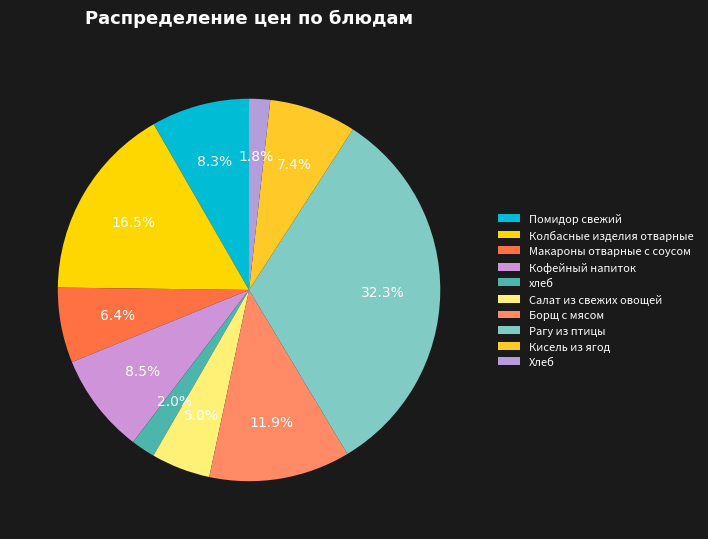

Count the number of slices in the pie.

10